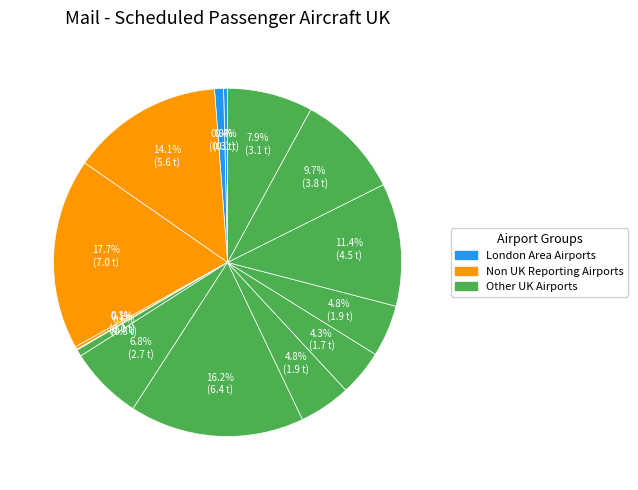

To the nearest percent, what is the difference between the largest and smallest slice percentages?

18%